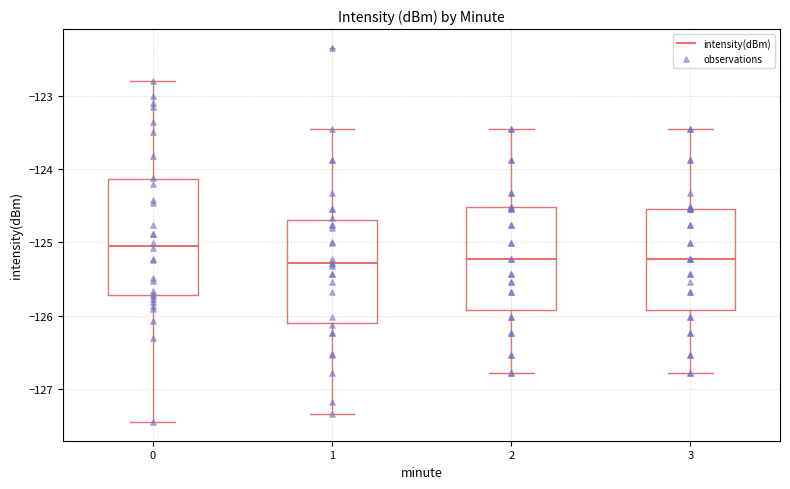

Reading left to right, transcribe this box plot: for each box, give where its median line is, the range the box spans, and where its two whiskers end, as read against the y-axis. The values are not printed on the chart, so give them approximately, as read against the axis.

0: median -125.0, box -125.7 to -124.1, whiskers -127.5 to -122.8
1: median -125.3, box -126.1 to -124.7, whiskers -127.3 to -123.5
2: median -125.2, box -125.9 to -124.5, whiskers -126.8 to -123.5
3: median -125.2, box -125.9 to -124.5, whiskers -126.8 to -123.5